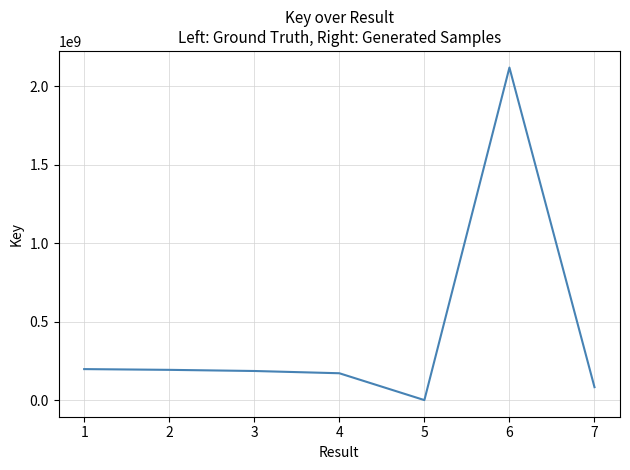

True or false: the data has more than 0 interior local peaks.

True